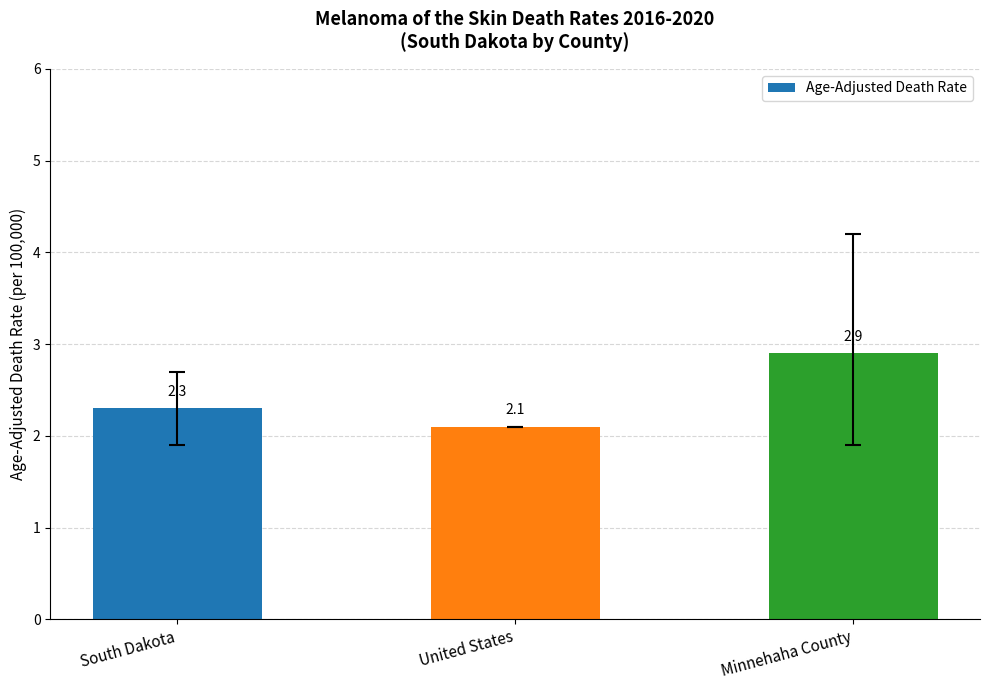

What is the ratio of the value at United States to the value at South Dakota?

0.9